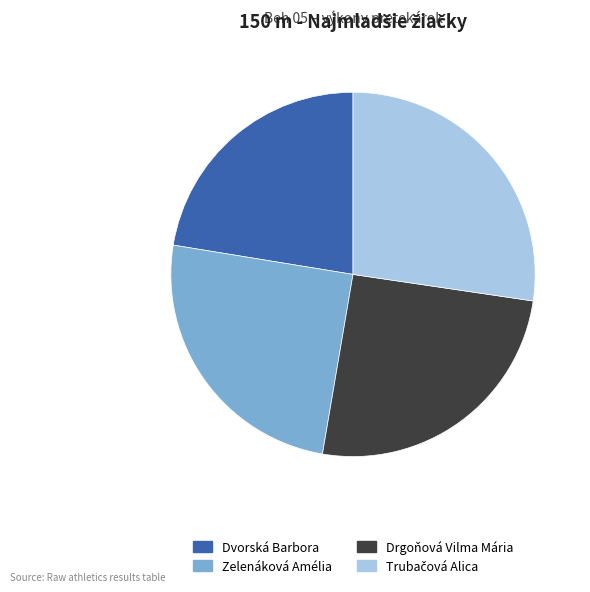

How many segments does this pie chart have?

4